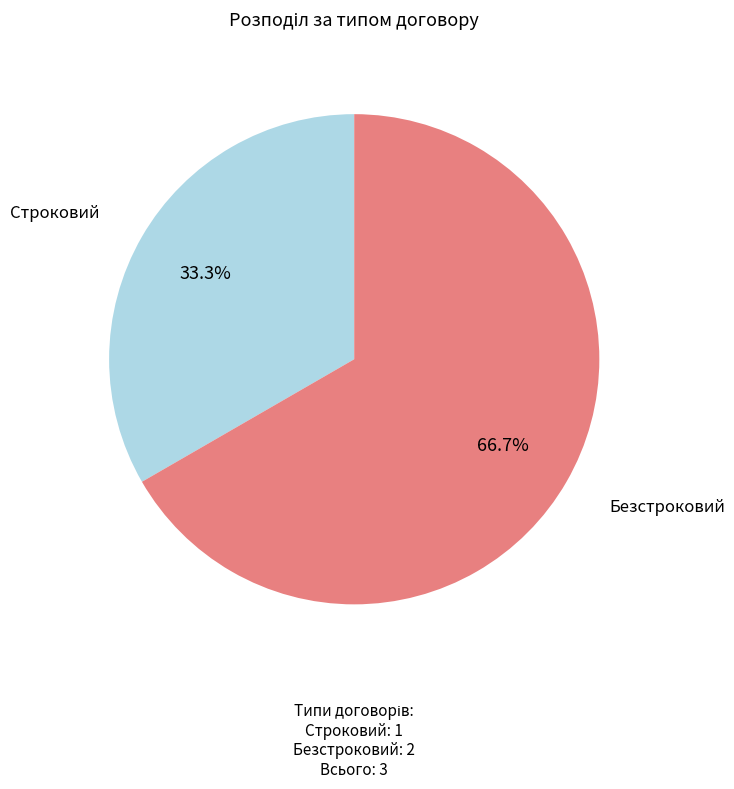

Is there a majority slice in this chart?

Yes